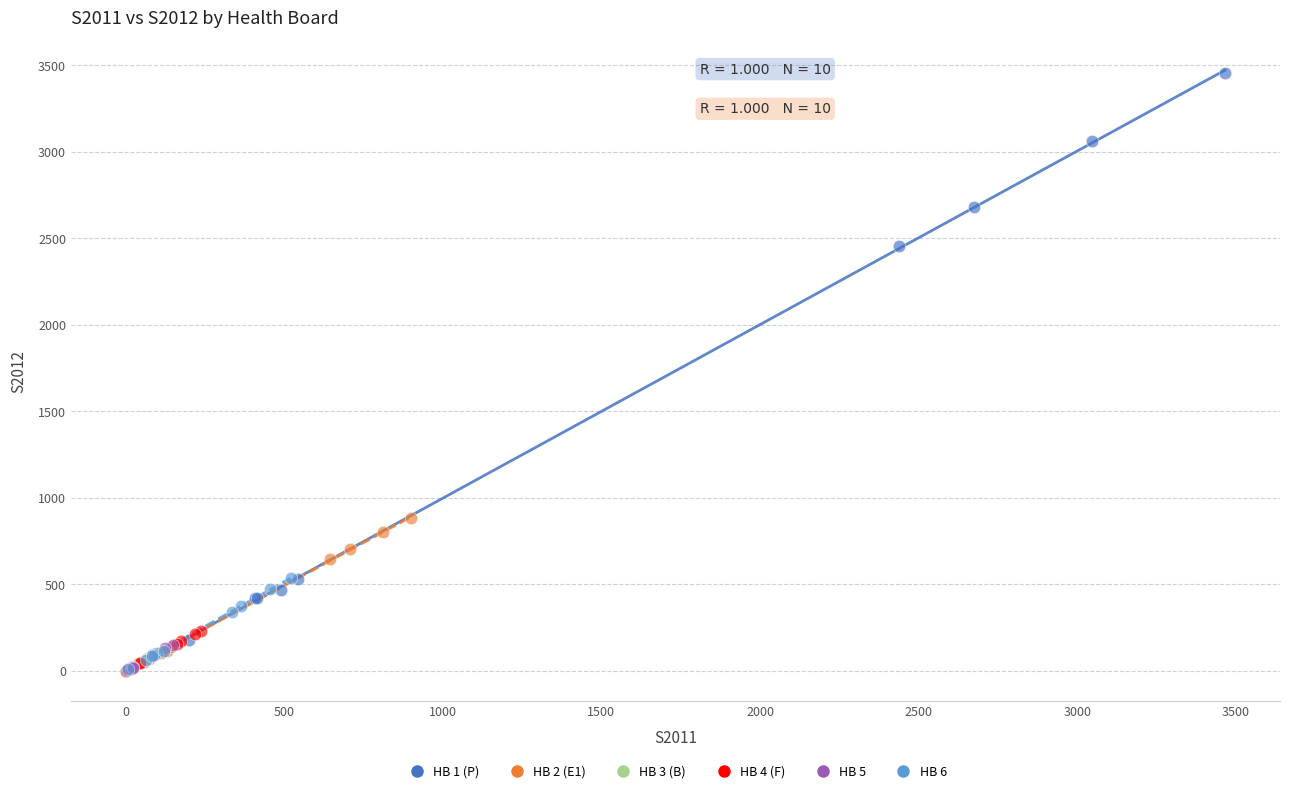

Which series has the largest Y range (max minus min)?

HB 1 (P)